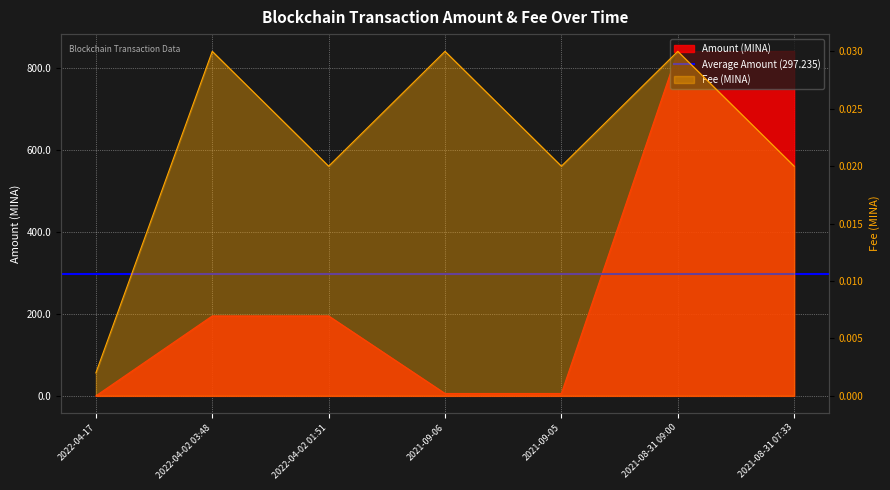

What position from the left is 2022-04-02 03:48?

2